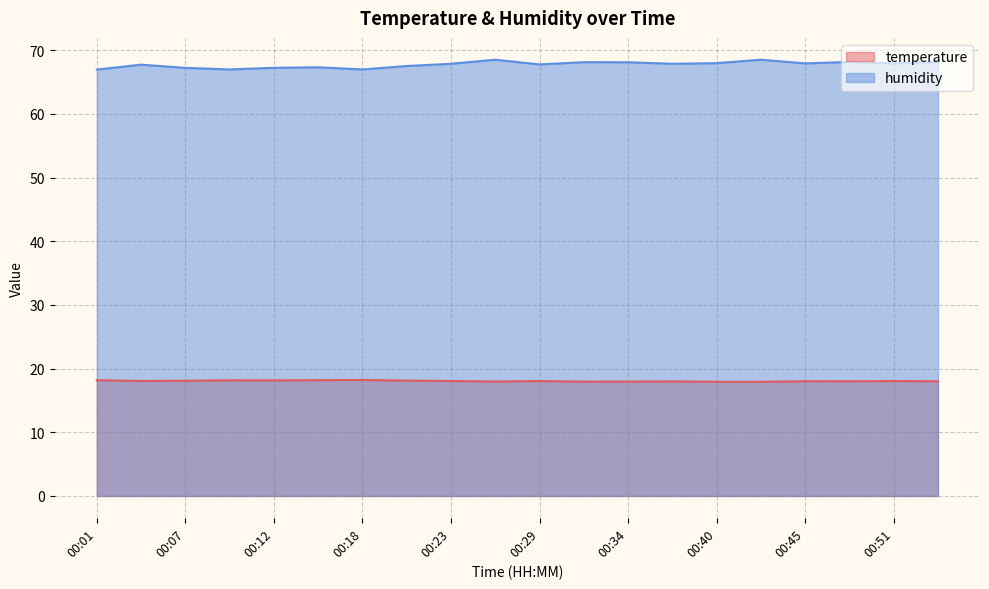

In humidity, how many points are higher than both neighbors (excluding endpoints)?

6